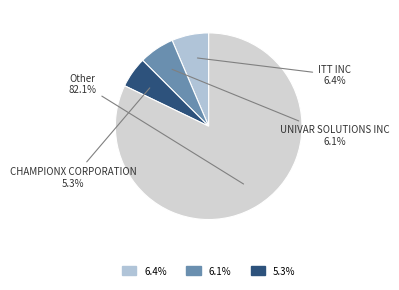

How many segments does this pie chart have?

4